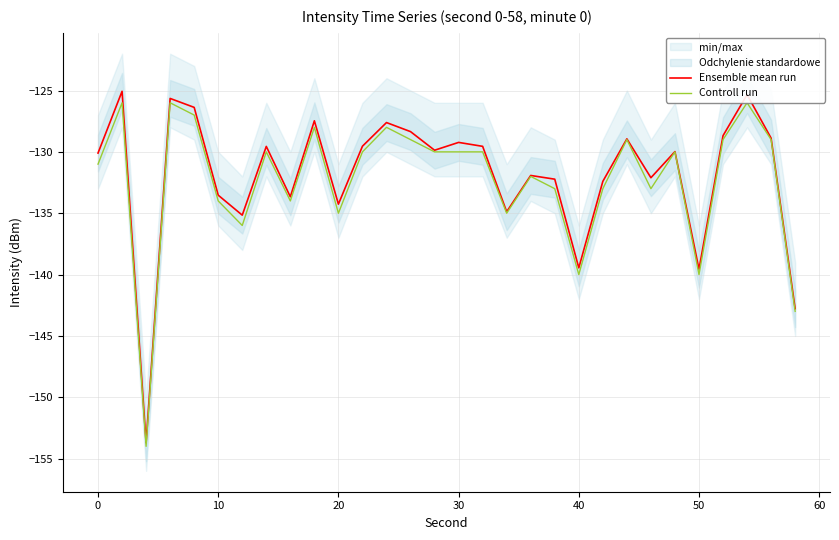

What is the sum of all Ensemble mean run values?

-3955.8